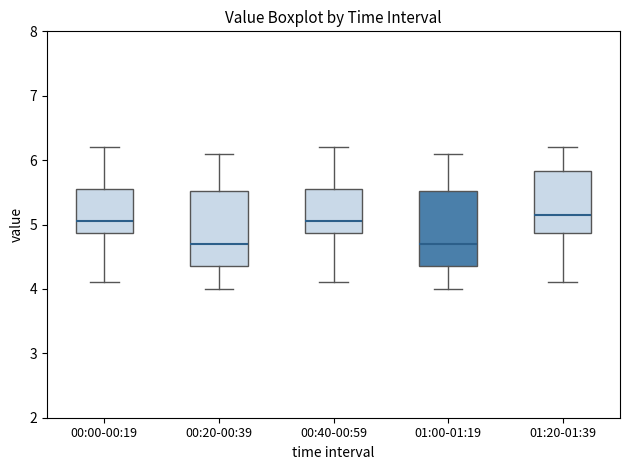

Where is the lower edge of the box for 01:00-01:19 on the y-axis? The values are not printed on the chart, so give them approximately, as read against the axis.

4.4